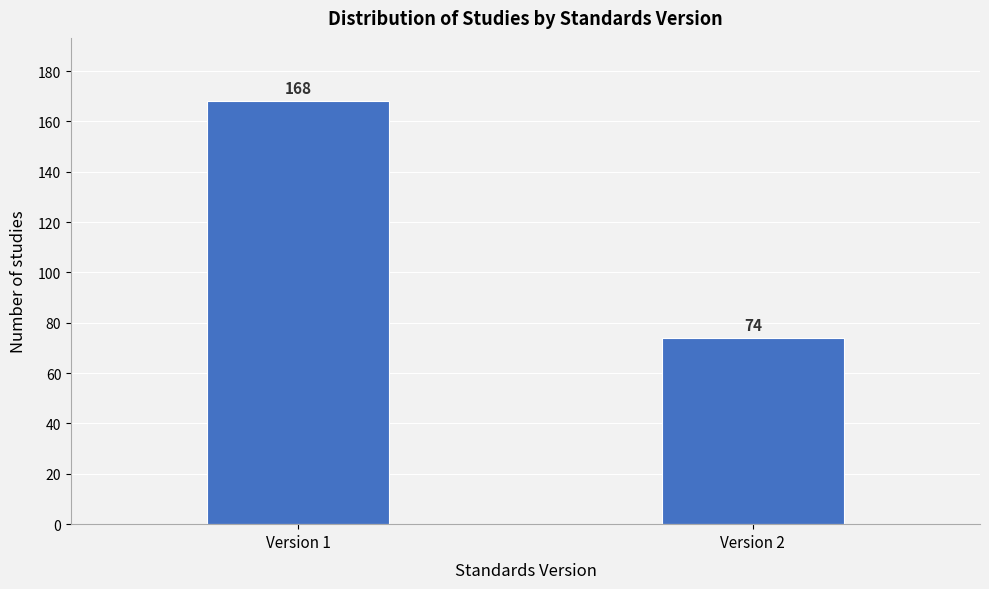

Reading left to right, extract all data points from this chart.

168	74